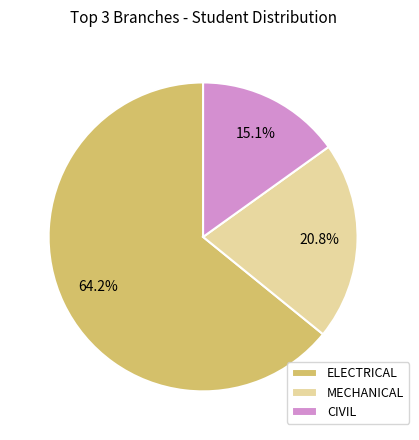

Rank the categories by value from lowest to highest.

CIVIL, MECHANICAL, ELECTRICAL